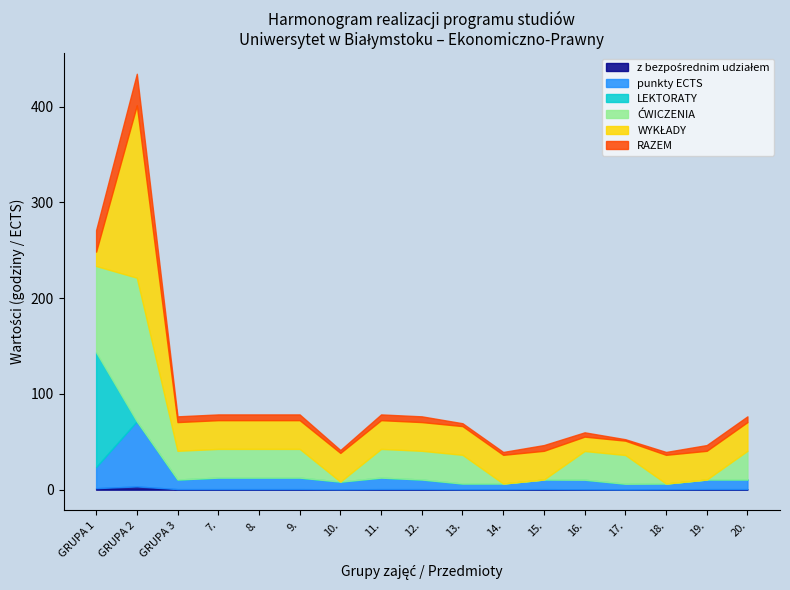

Which series ends up on top after the final intersection of z bezpośrednim udziałem and LEKTORATY?

z bezpośrednim udziałem